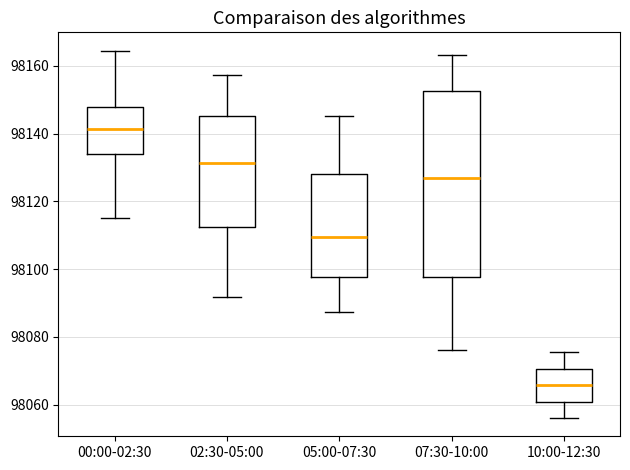

Where is the lower edge of the box for 05:00-07:30 on the y-axis? The values are not printed on the chart, so give them approximately, as read against the axis.

98098